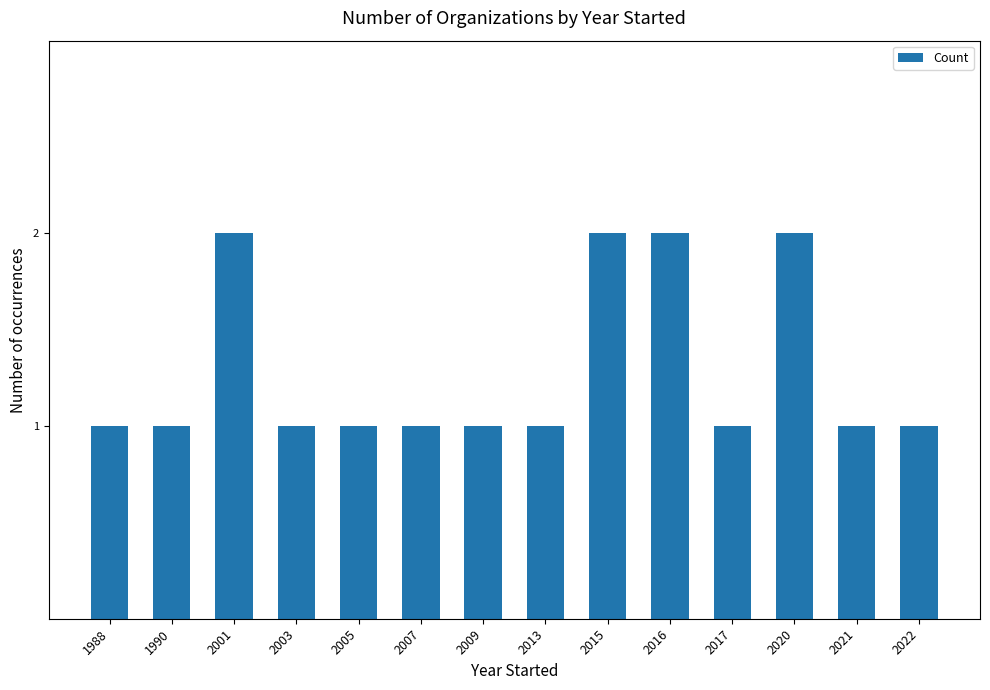

How many values are between 1 and 2?

14